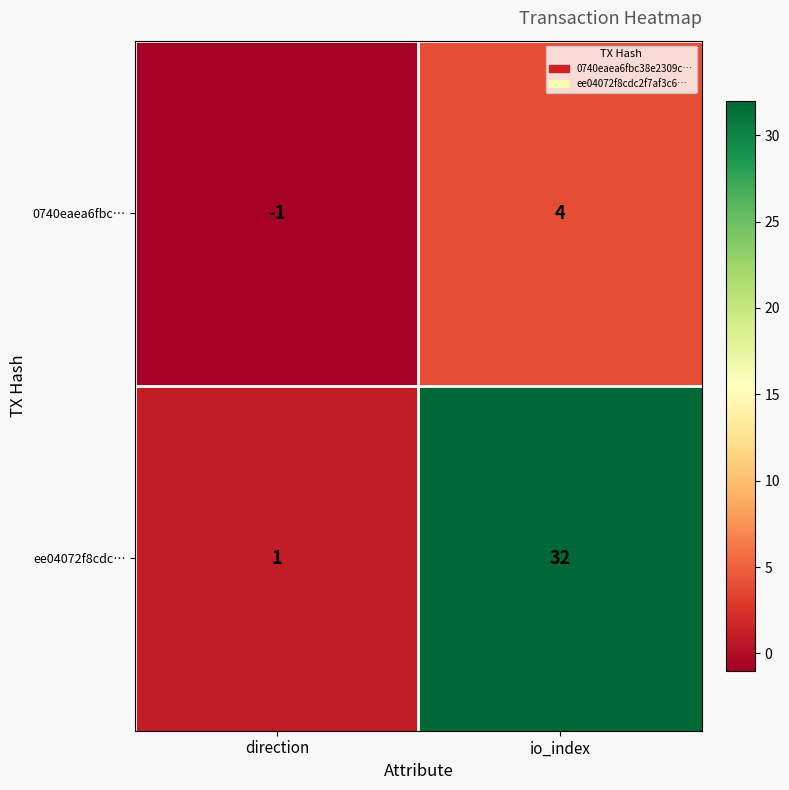

Rank the series by their maximum value, from lowest to highest.

0740eaea6fbc…, ee04072f8cdc…